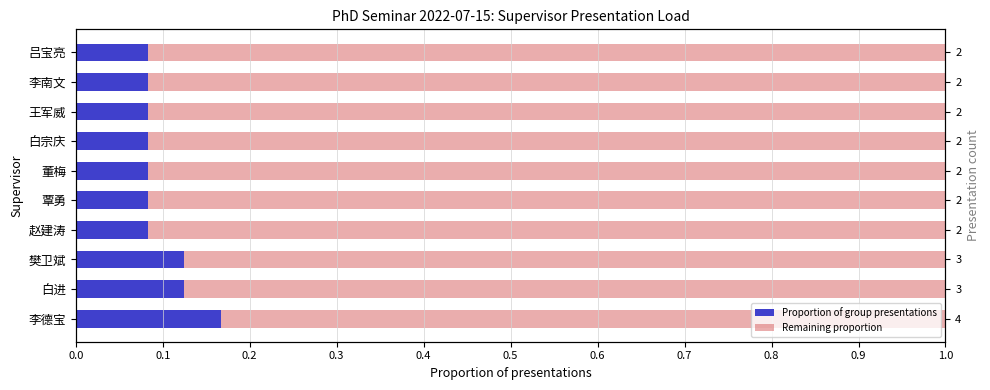

How many distinct data groups are displayed?

2